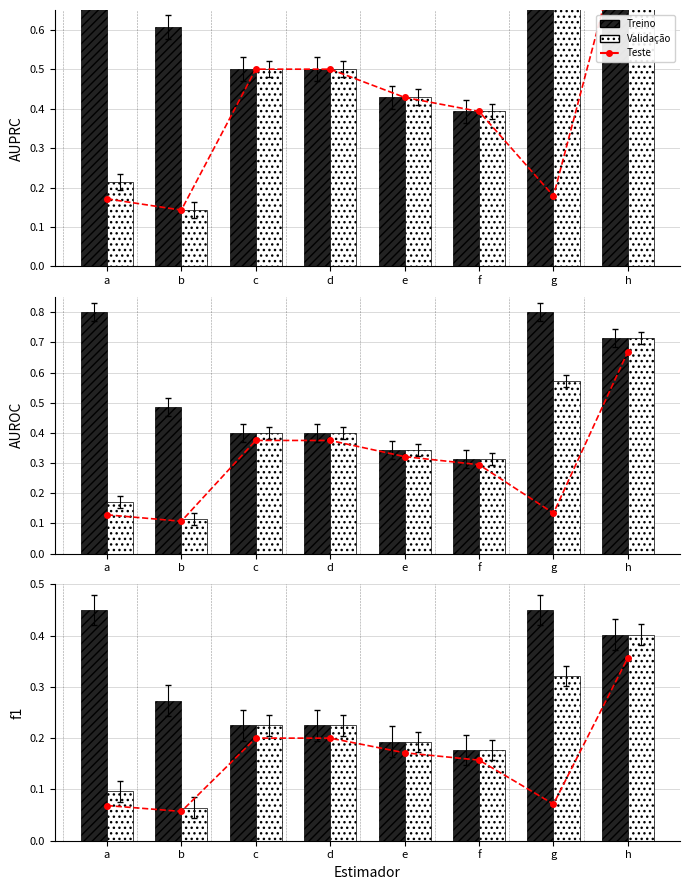

List the series in order of their overall mean, lowest first.

Teste, Validação, Treino